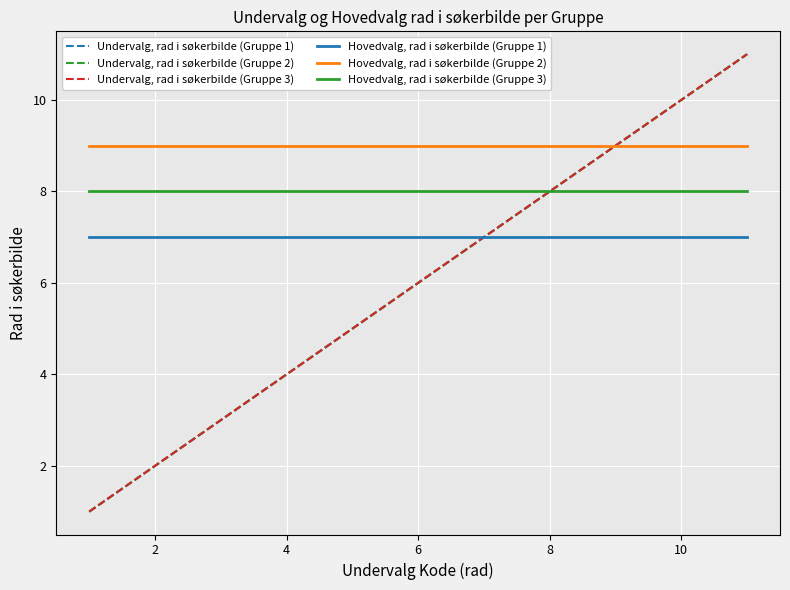

Does the chart have visible grid lines?

Yes